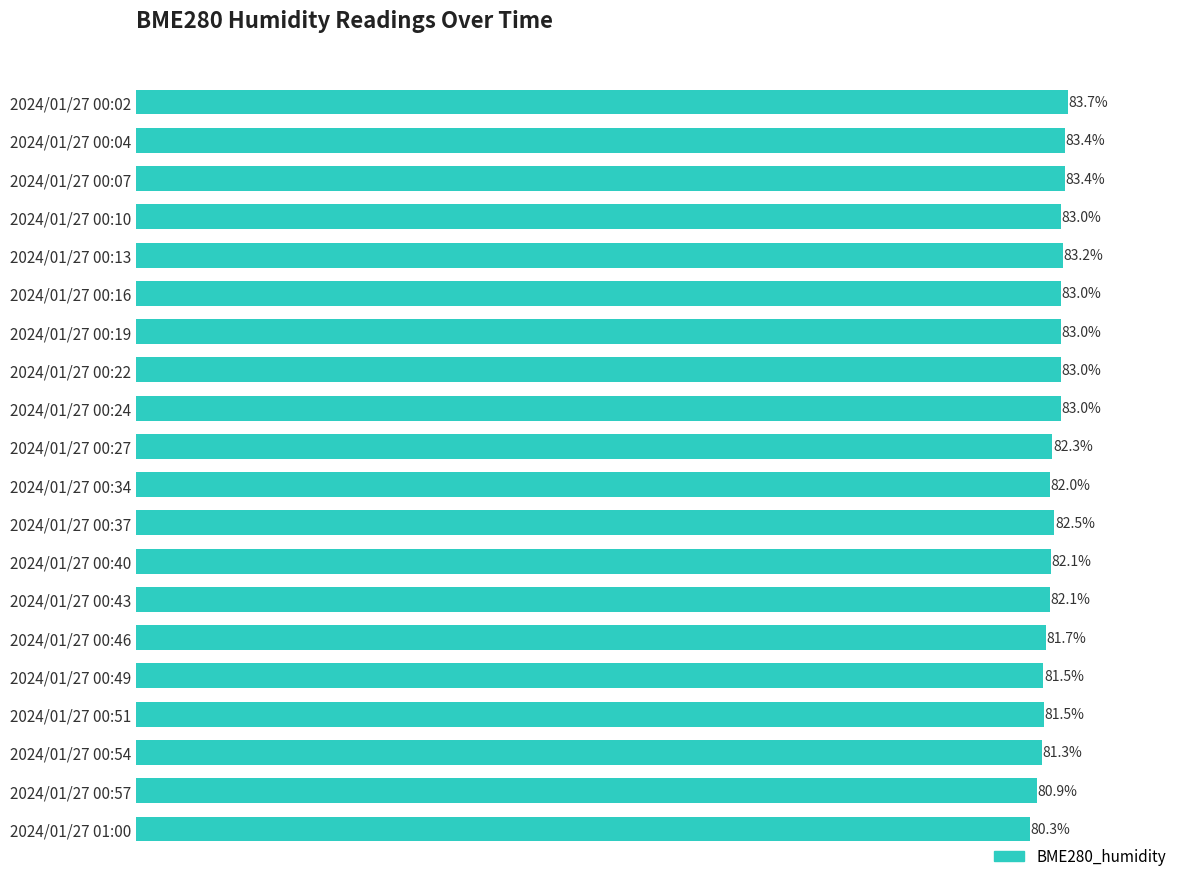

At which label is the value closest to 81?

2024/01/27 00:57